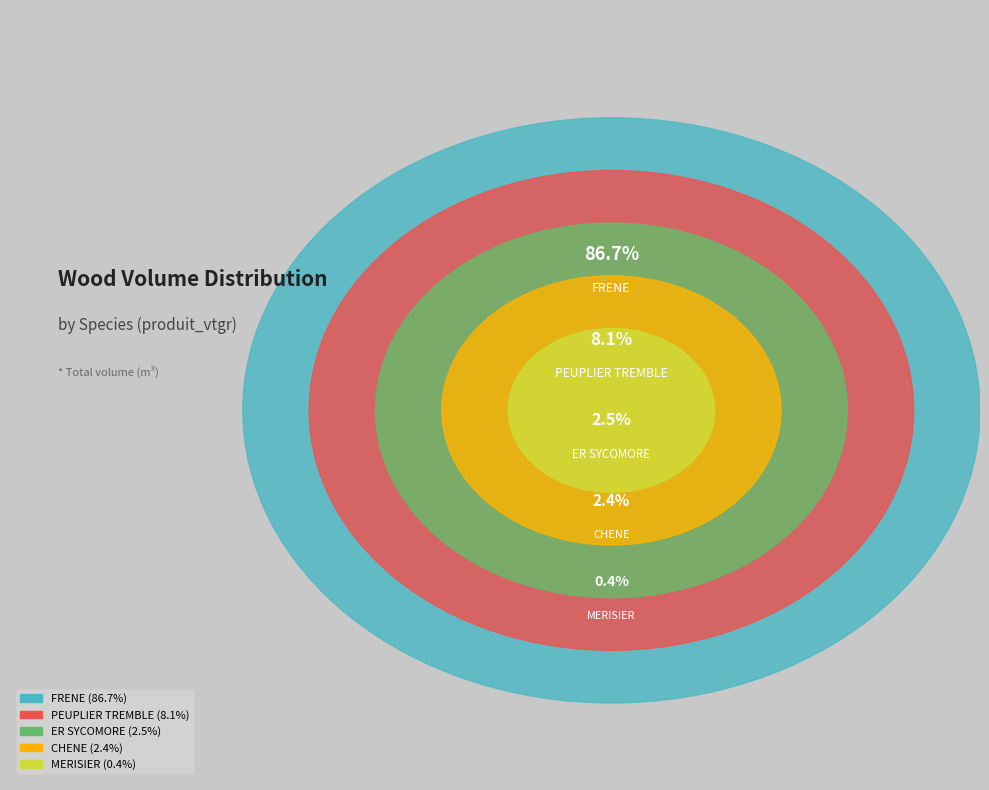

Between ER SYCOMORE and PEUPLIER TREMBLE, which is larger?

PEUPLIER TREMBLE